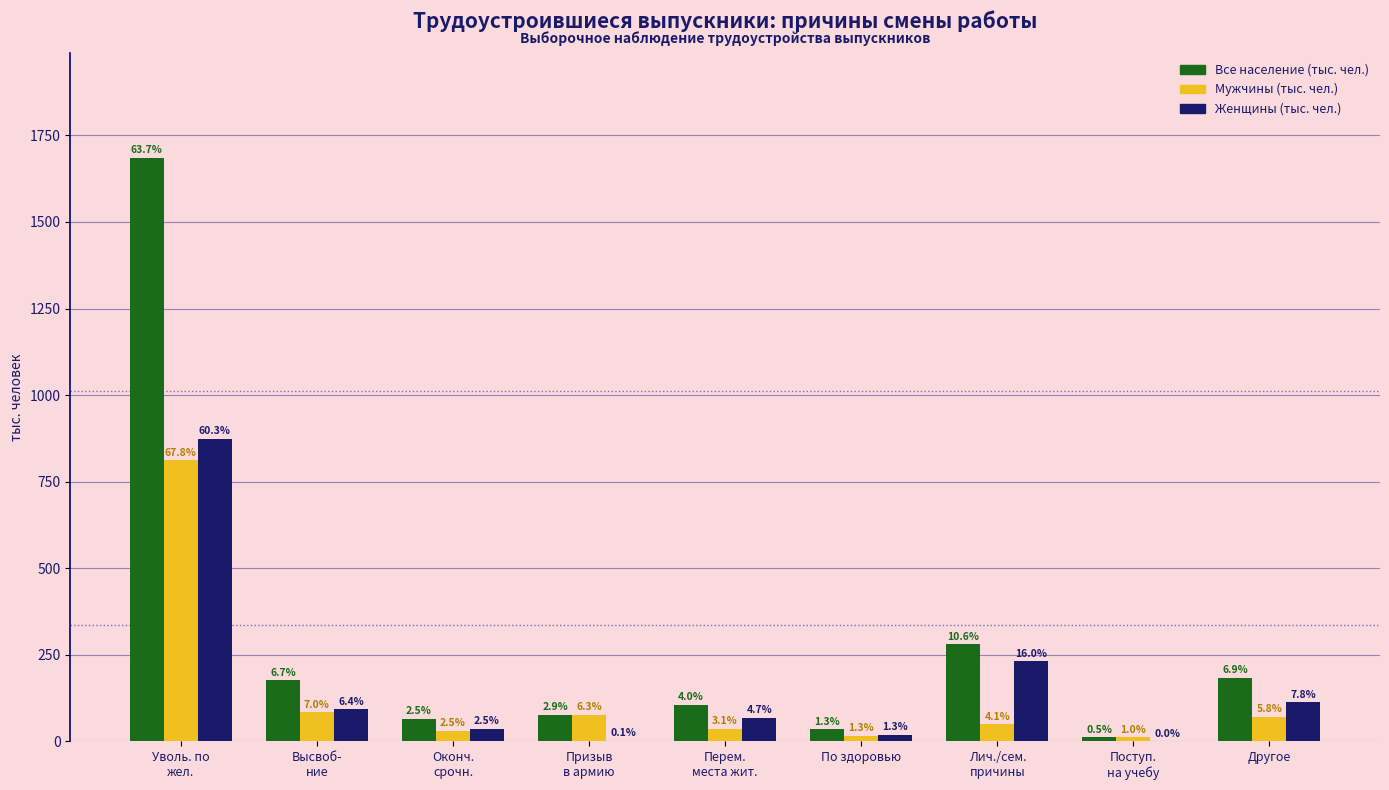

List the series in order of their peak value, lowest first.

Мужчины (тыс. чел.), Женщины (тыс. чел.), Все население (тыс. чел.)